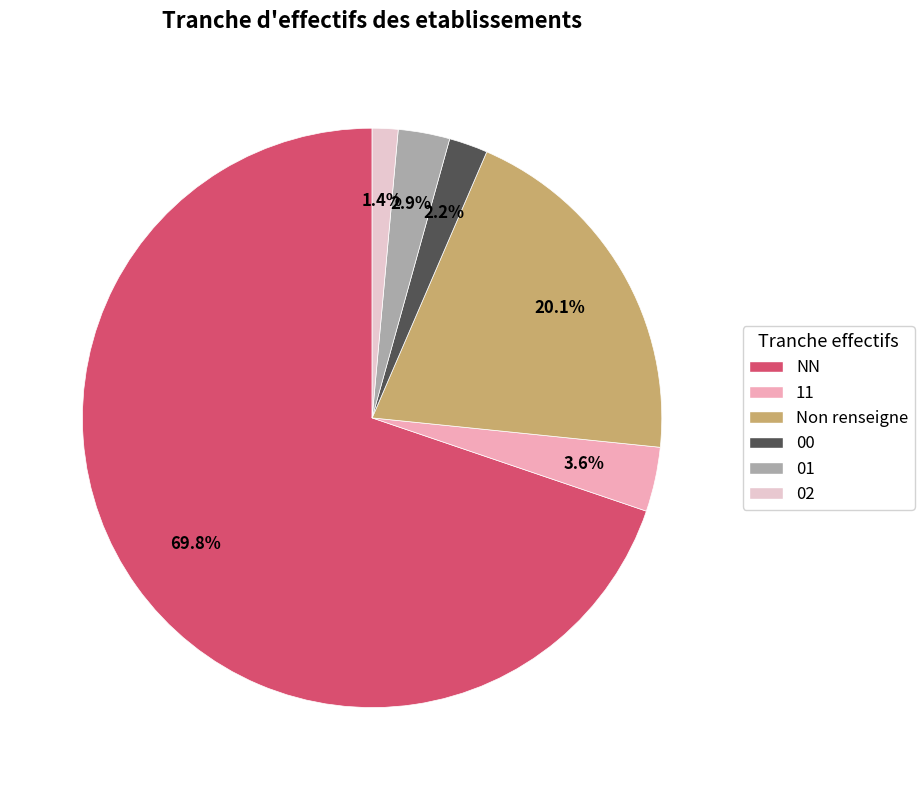

What percentage is the 11 slice, to the nearest percent?

4%